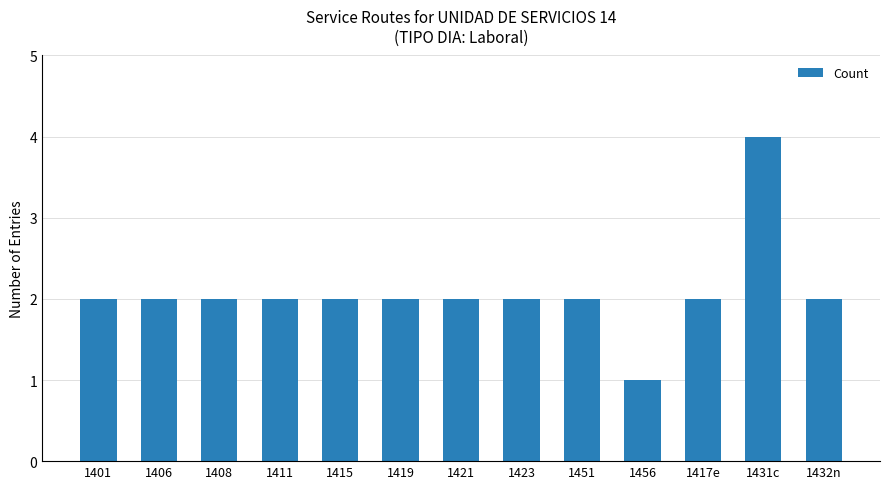

What is the label of the 3rd bar from the right?

1417e